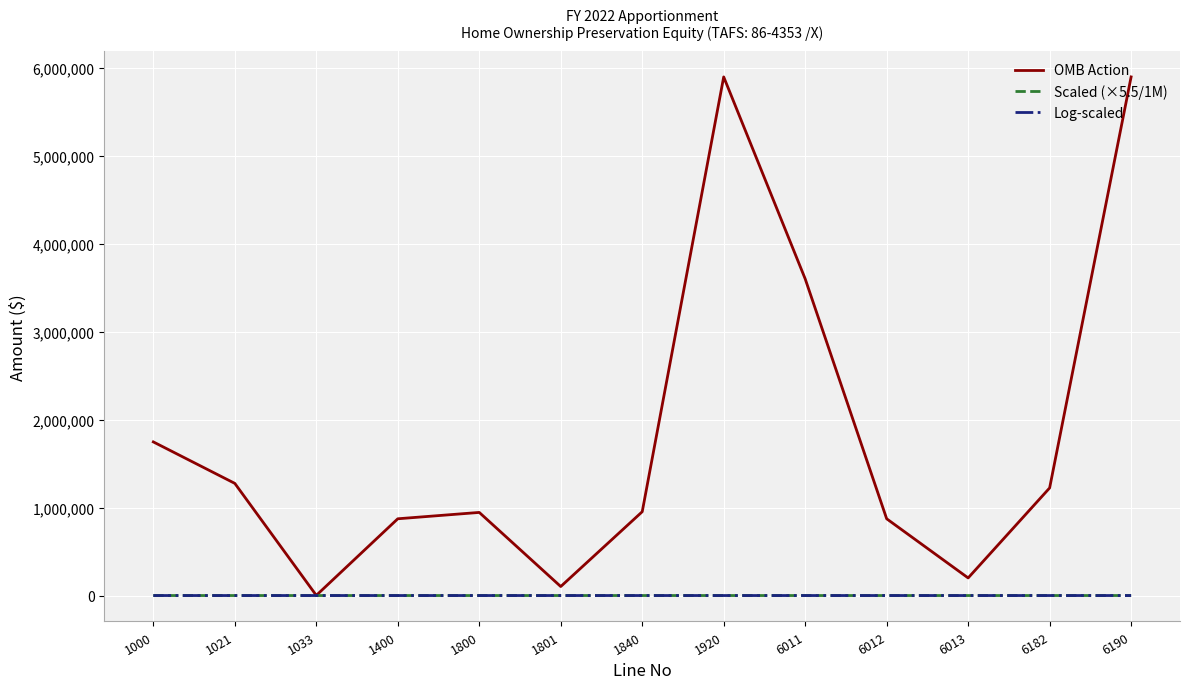

The value of Log-scaled at 6190 is 4.9. True or false?

True